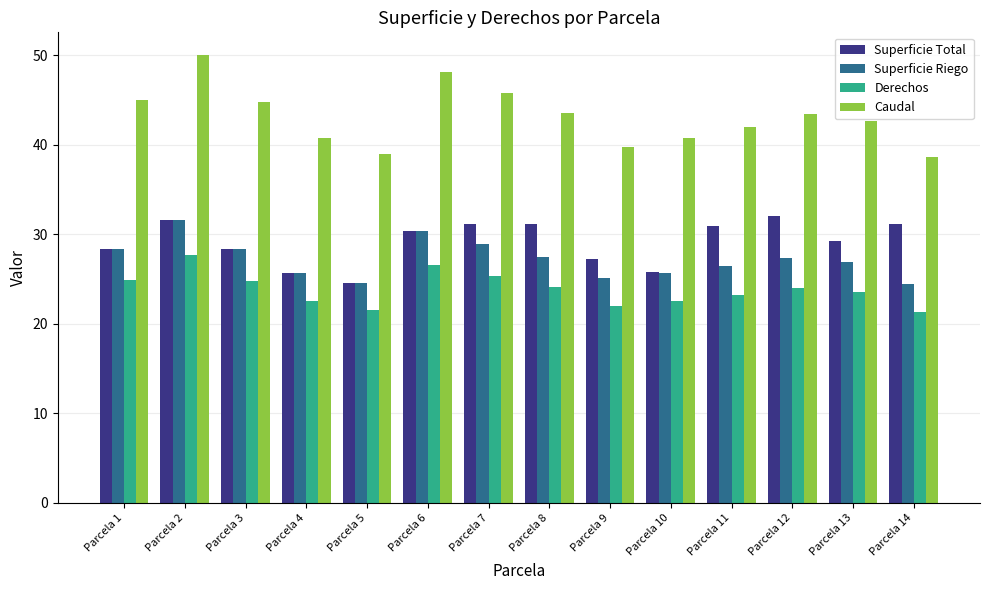

What is the spread (max minus min) of values at Parcela 9?

17.8